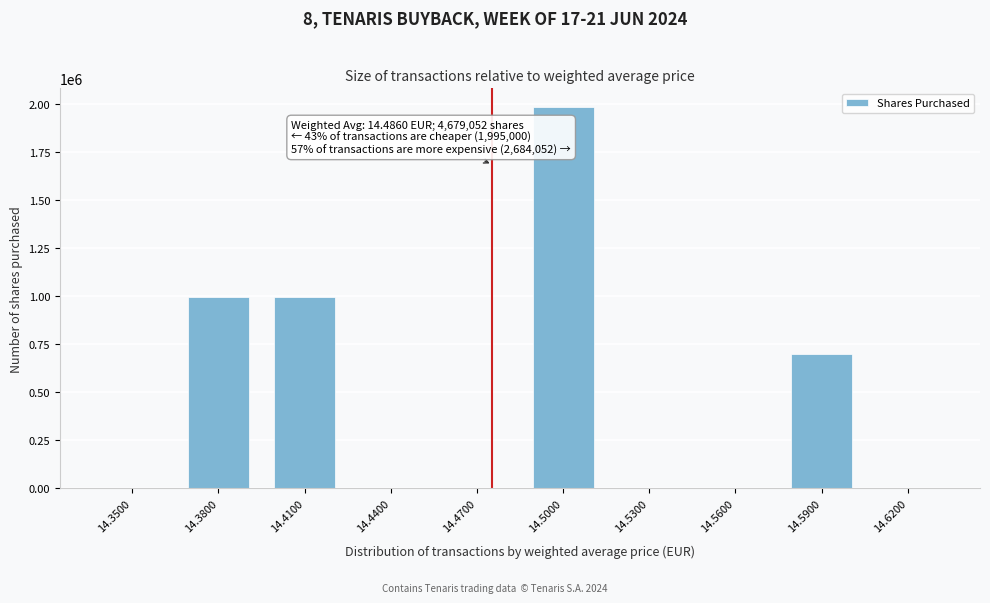

The value at 14.3800 is 1576323. True or false?

False